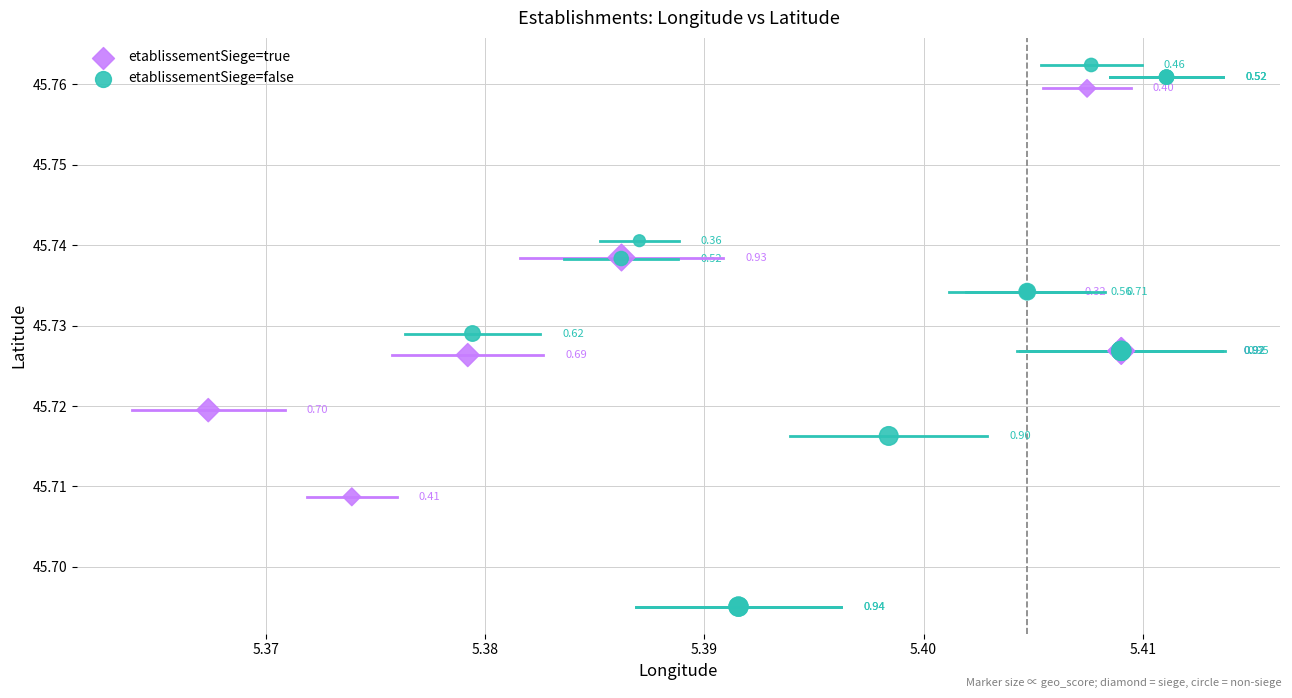

What are all the series names shown in the legend?

etablissementSiege=true, etablissementSiege=false